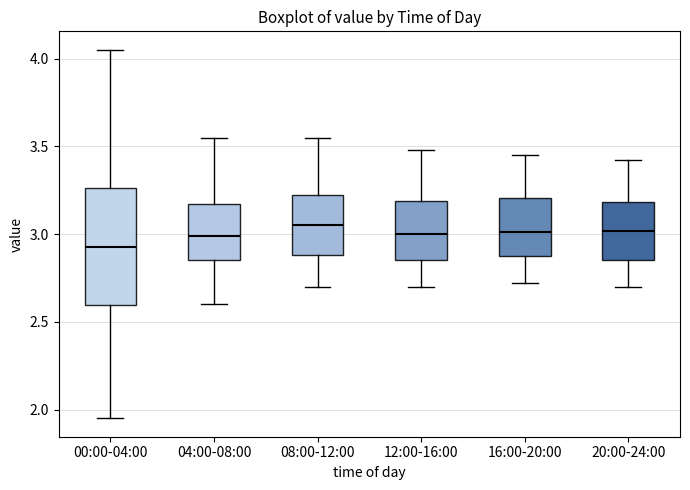

Reading left to right, transcribe this box plot: for each box, give where its median line is, the range the box spans, and where its two whiskers end, as read against the y-axis. The values are not printed on the chart, so give them approximately, as read against the axis.

00:00-04:00: median 2.95, box 2.60 to 3.25, whiskers 1.95 to 4.05
04:00-08:00: median 3.00, box 2.85 to 3.15, whiskers 2.60 to 3.55
08:00-12:00: median 3.05, box 2.90 to 3.20, whiskers 2.70 to 3.55
12:00-16:00: median 3.00, box 2.85 to 3.20, whiskers 2.70 to 3.50
16:00-20:00: median 3.00, box 2.85 to 3.20, whiskers 2.70 to 3.45
20:00-24:00: median 3.00, box 2.85 to 3.20, whiskers 2.70 to 3.40